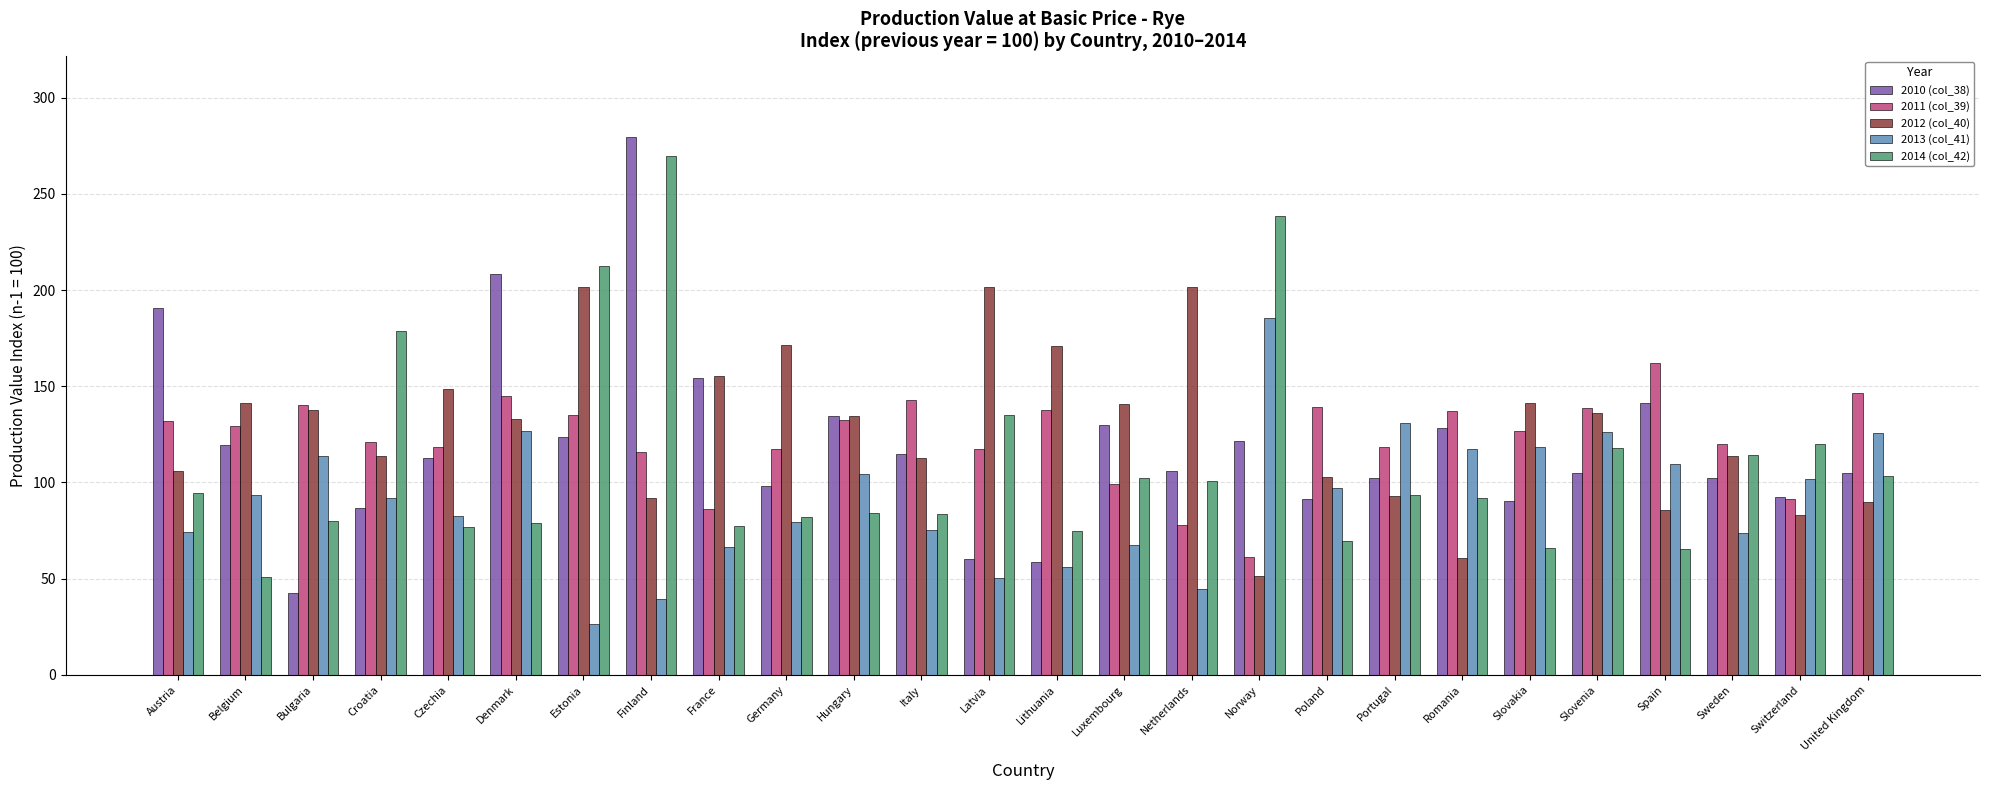

Which series has the largest total across all categories?

2012 (col_40)